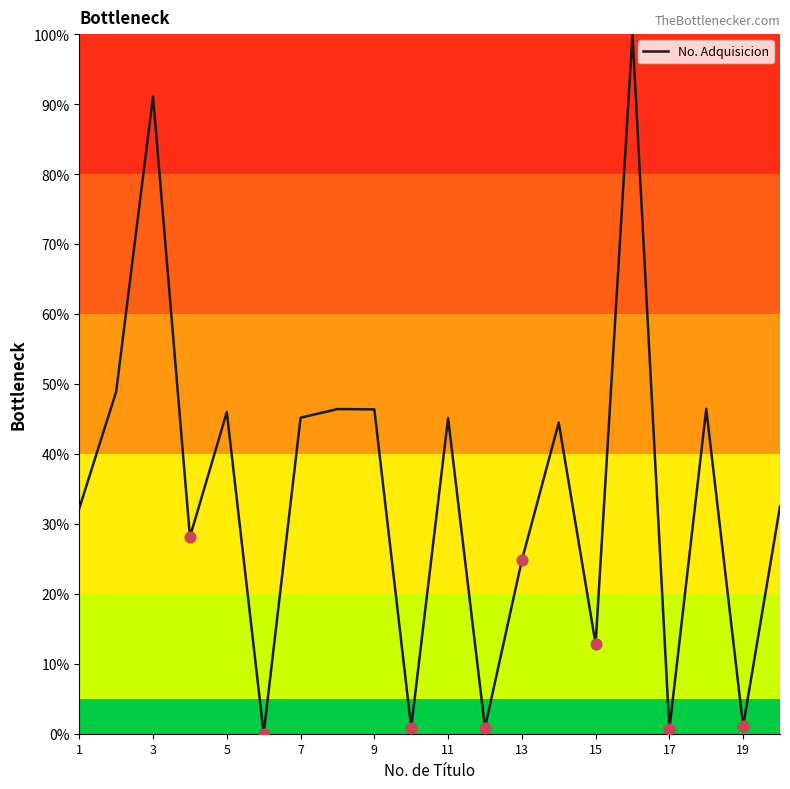

What is the maximum value shown in the chart?

100.0